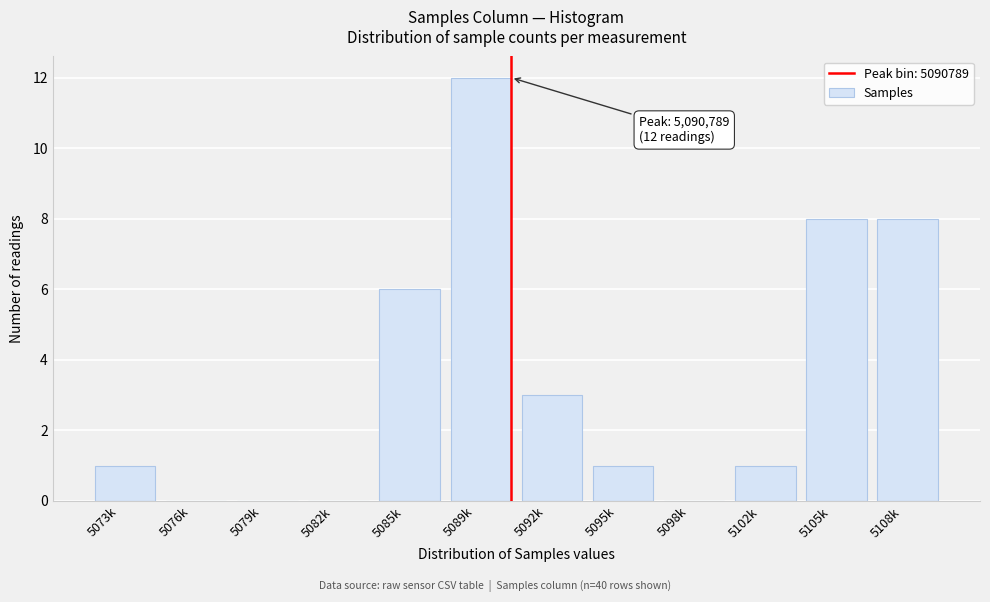

Reading left to right, what are all the values shown in this chart?

5073k=1	5076k=0	5079k=0	5082k=0	5085k=6	5089k=12	5092k=3	5095k=1	5098k=0	5102k=1	5105k=8	5108k=8